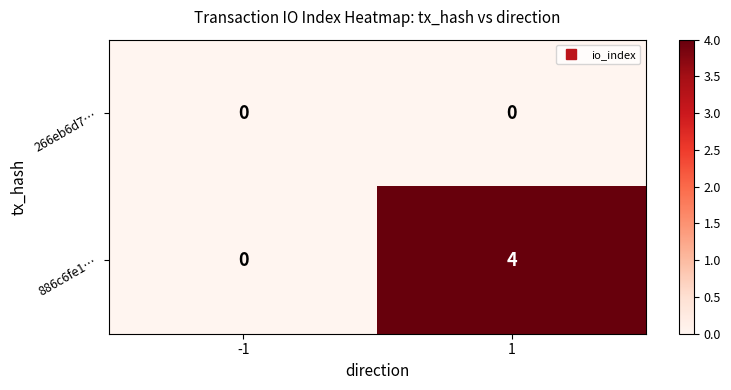

Which series has the largest total across all categories?

886c6fe1…